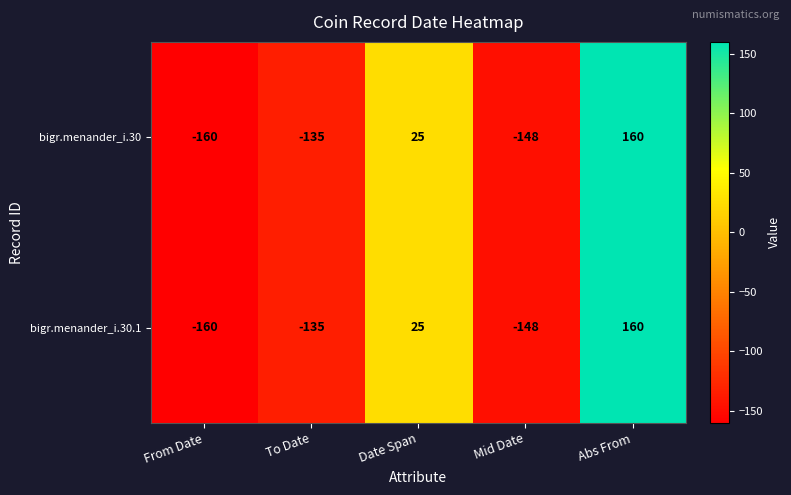

How many positive values does the bigr.menander_i.30.1 series have?

2